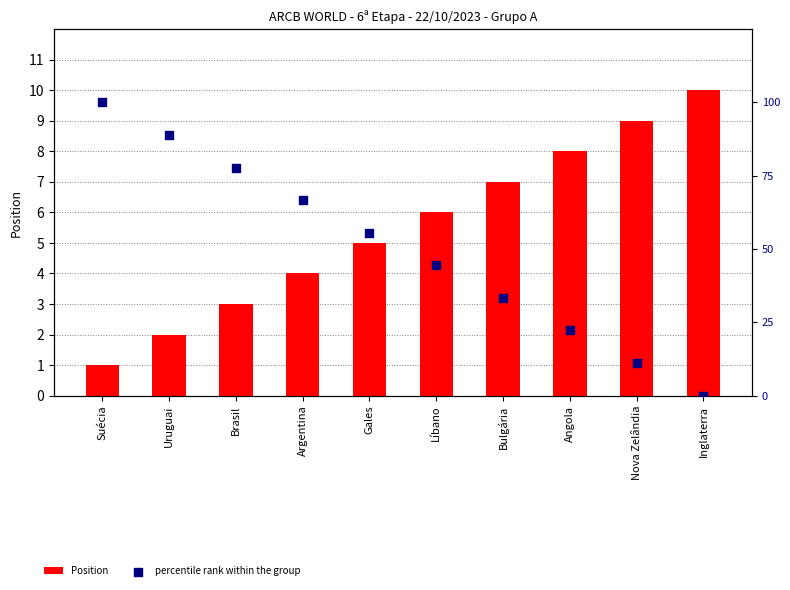

What are all the series names shown in the legend?

Position, percentile rank within the group